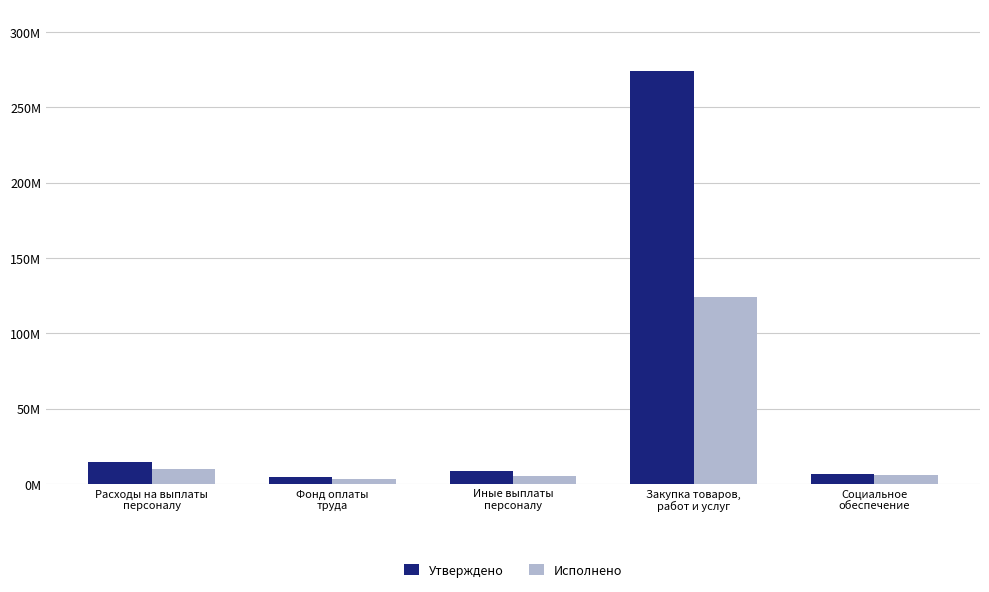

What are all the series names shown in the legend?

Утверждено, Исполнено